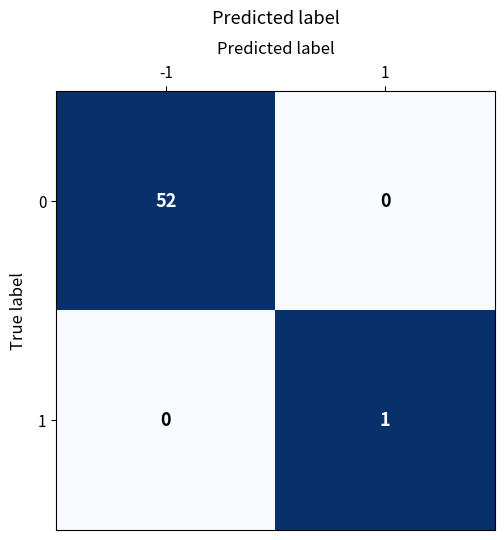

The 1 series shows 0 at -1. True or false?

True